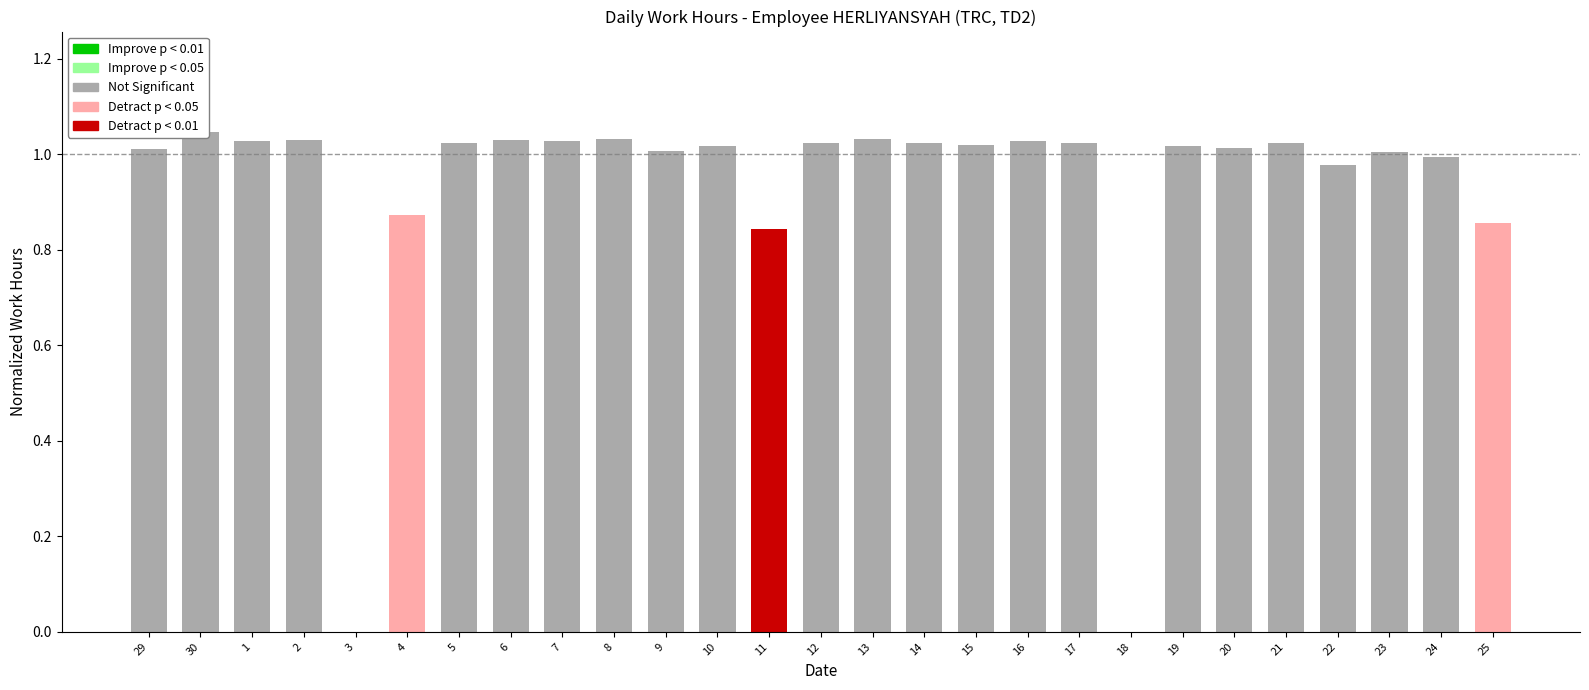

Which label corresponds to the smallest value in the chart?

3